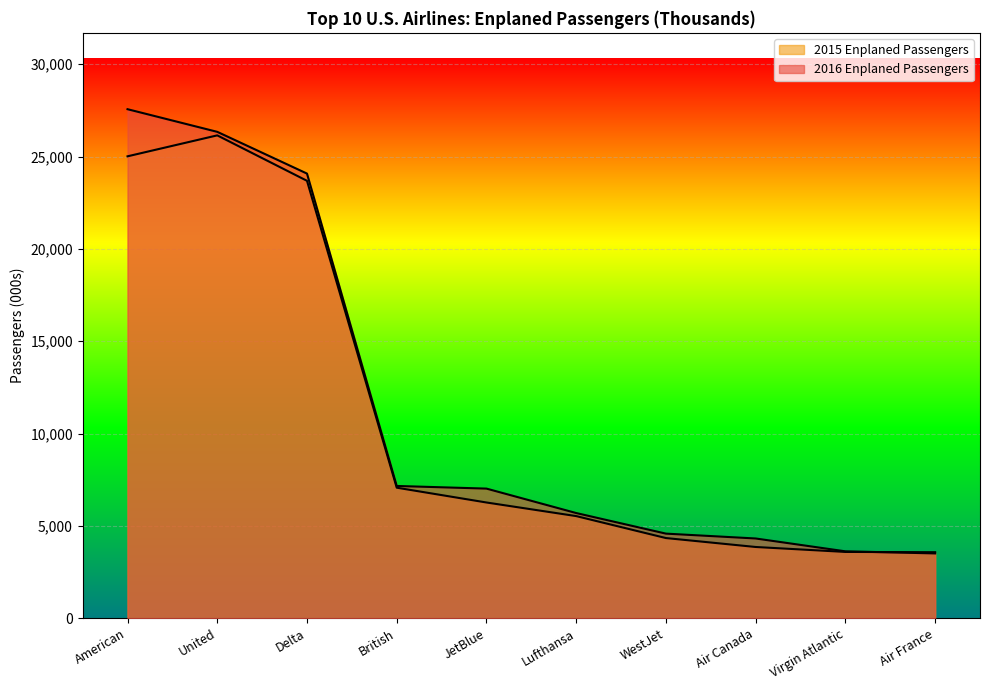

How many distinct data groups are displayed?

2